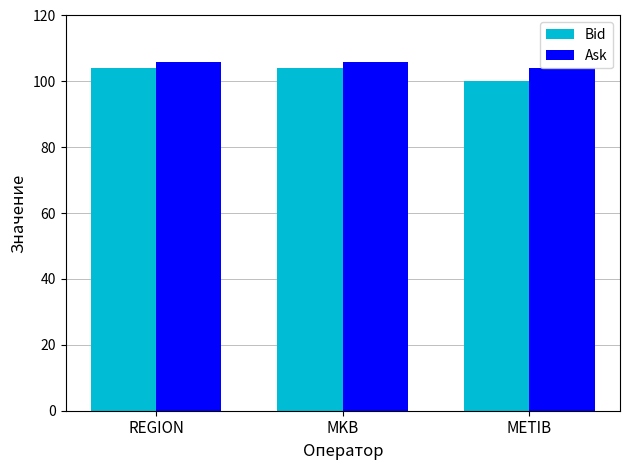

Read the Bid value at REGION.

104